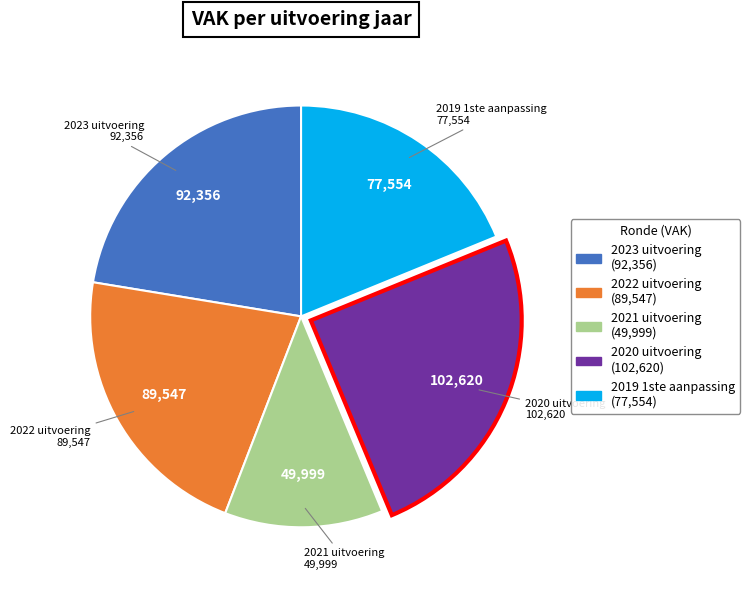

What is the ratio of the value at 2019 1ste aanpassing to the value at 2022 uitvoering?

0.9